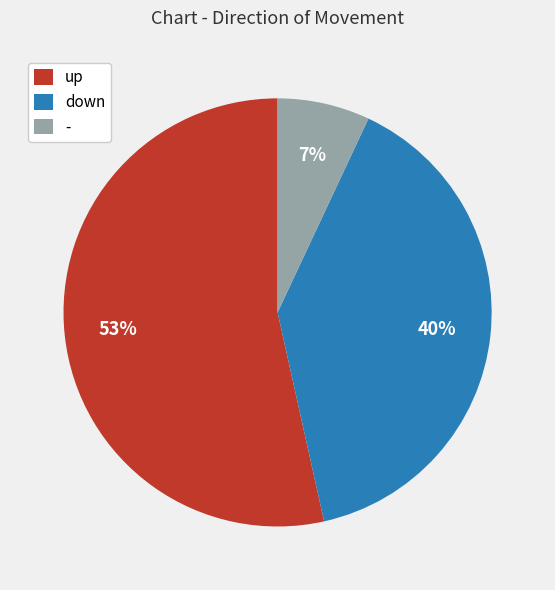

What is the smallest slice in the pie chart?

-